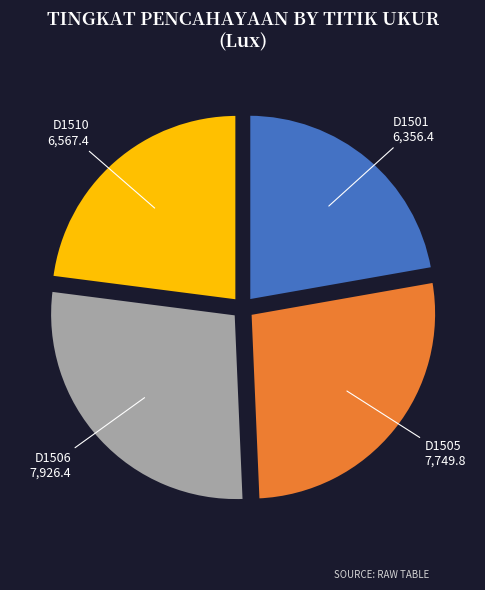

Approximately how many times larger is the value at D1506 compared to D1510?

1.2